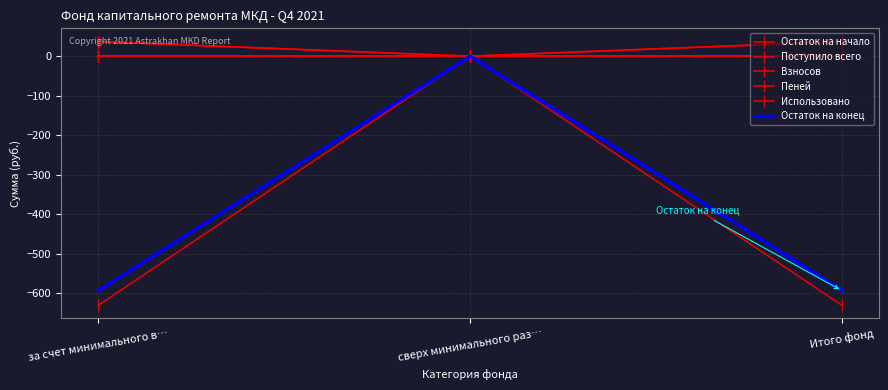

What is the label of the 3rd point from the left?

Итого фонд